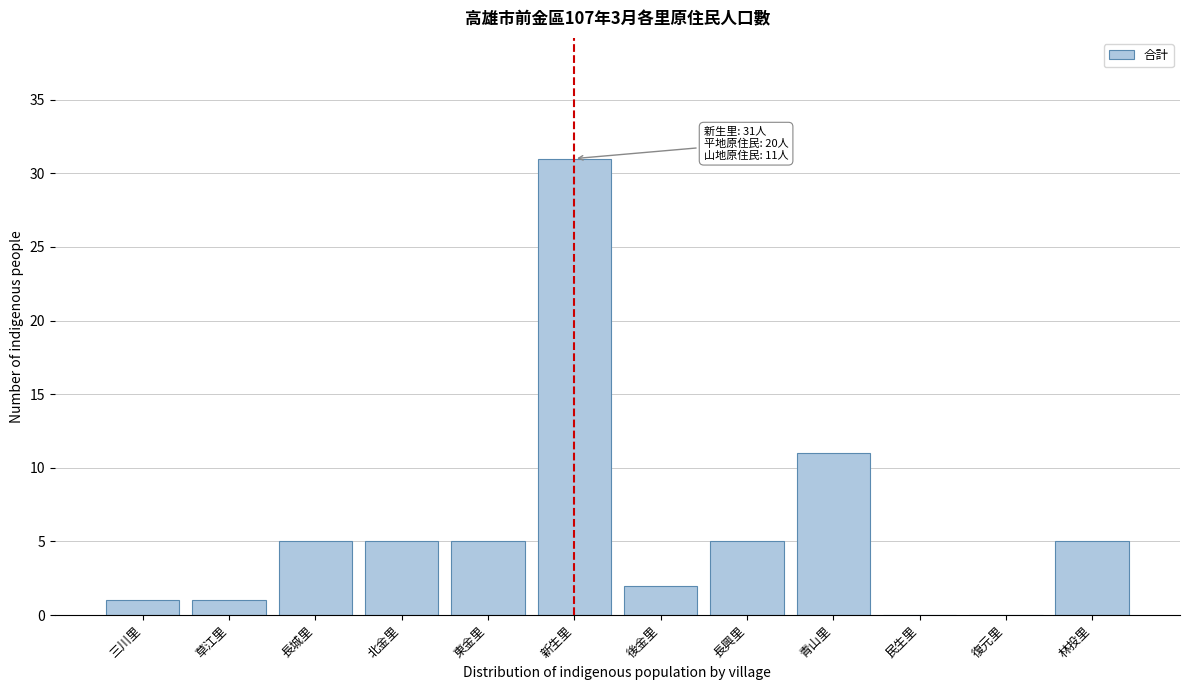

Reading left to right, extract all data points from this chart.

三川里=1	草江里=1	長城里=5	北金里=5	東金里=5	新生里=31	後金里=2	長興里=5	青山里=11	民生里=0	復元里=0	林投里=5